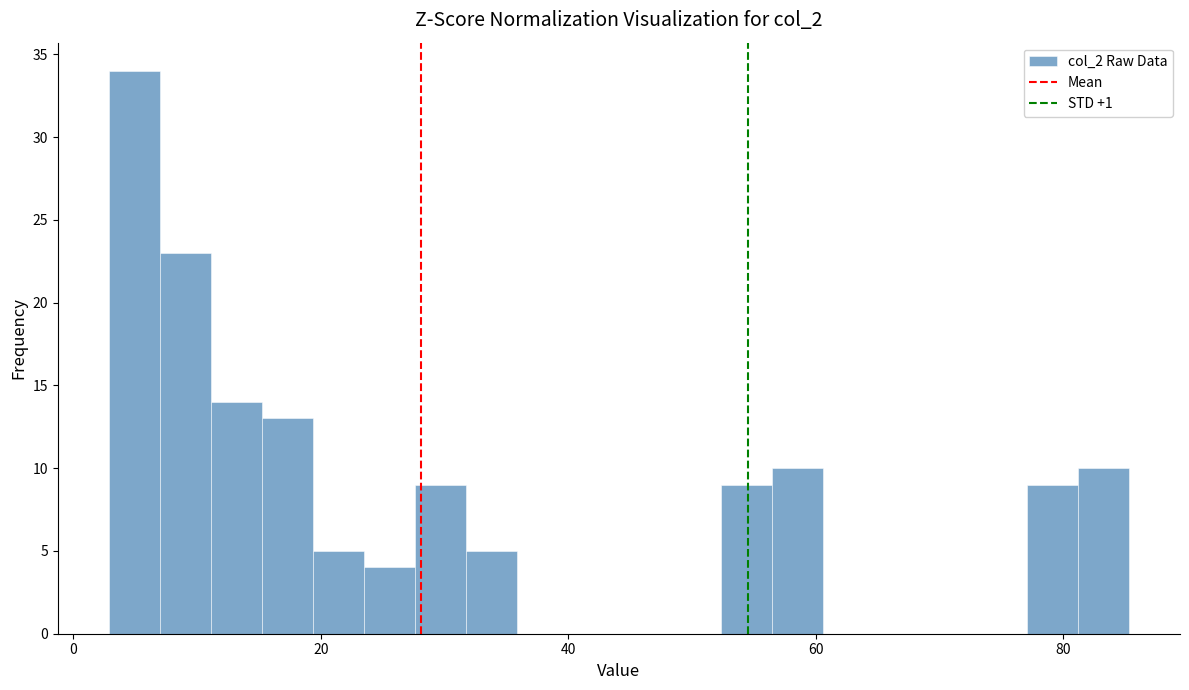

Read against the x-axis, roughly where is the centre of the tallest bar?

4